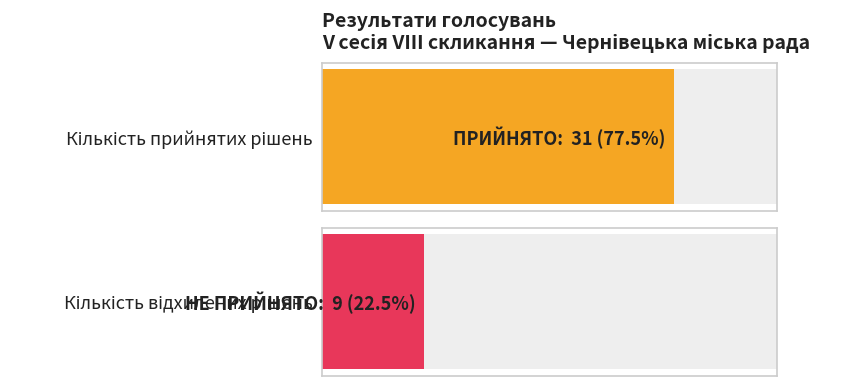

What is the label of the 1st bar from the right?

НЕ ПРИЙНЯТО